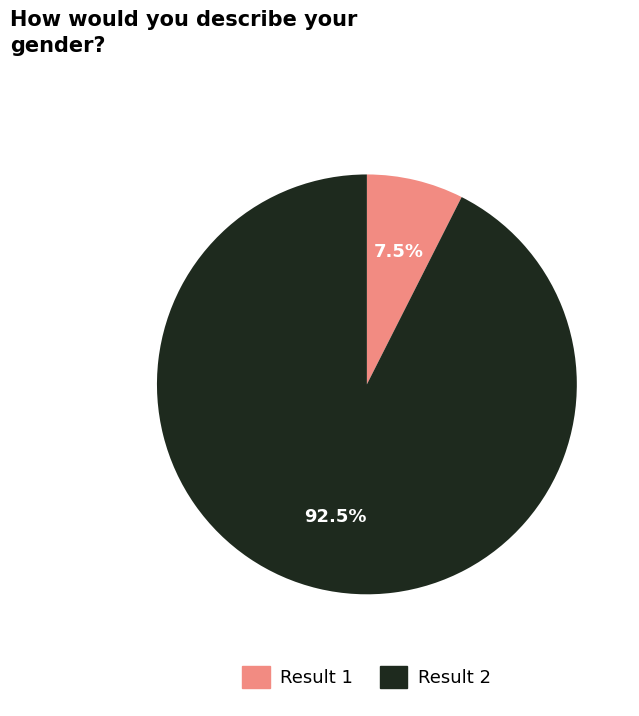

Is there a majority slice in this chart?

Yes